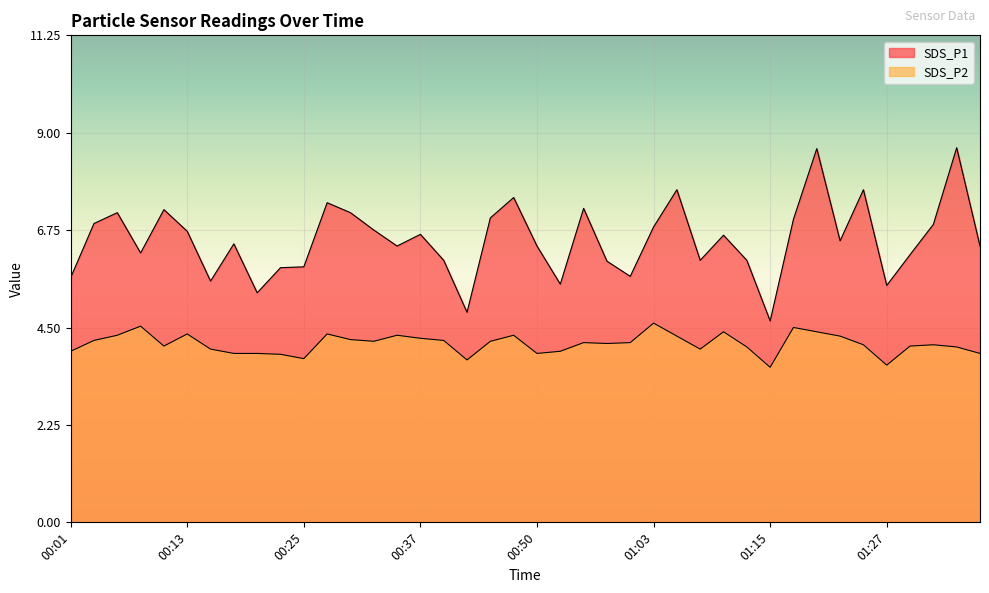

Which series has the largest range (max minus min)?

SDS_P1